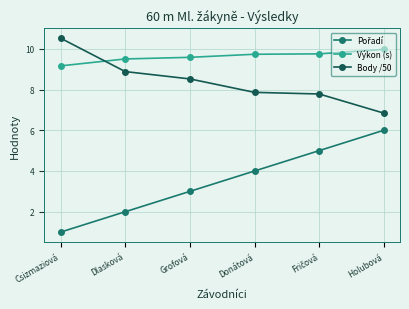

True or false: Výkon (s) has a value of 12.4 at Dlasková.

False